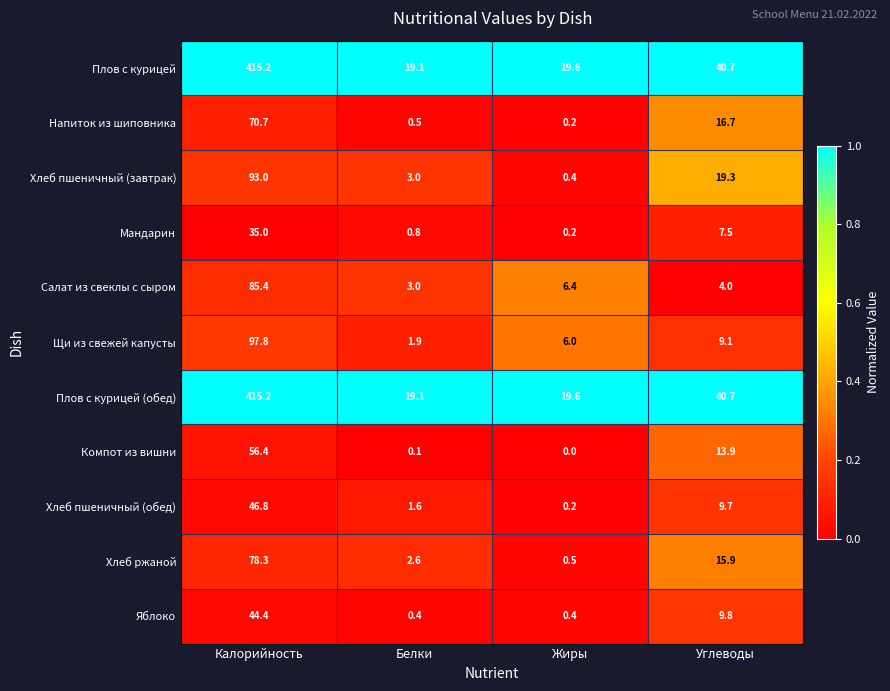

Is the value of Хлеб пшеничный (завтрак) at Калорийность greater than the value of Плов с курицей (обед) at Калорийность?

No